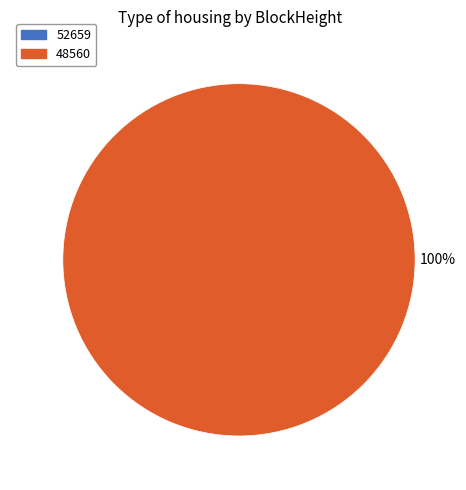

Which category has the biggest portion of the pie?

48560